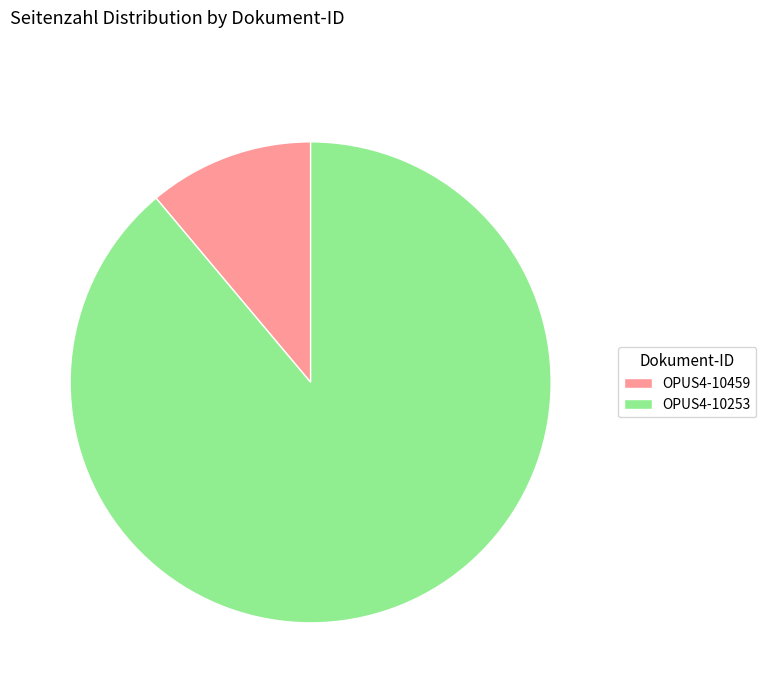

How many slices are in this pie chart?

2